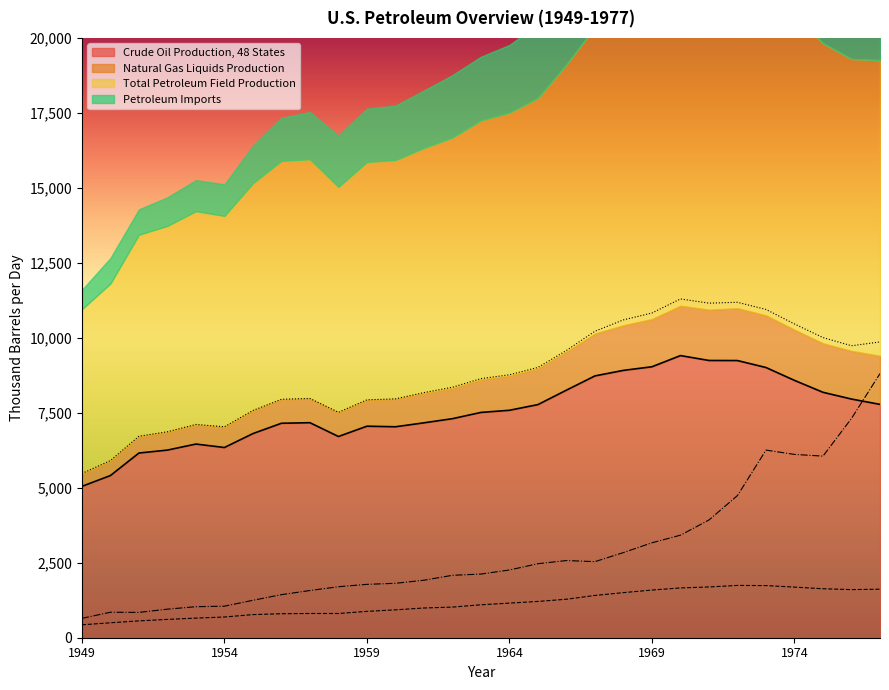

How many categories are shown in the chart?

29